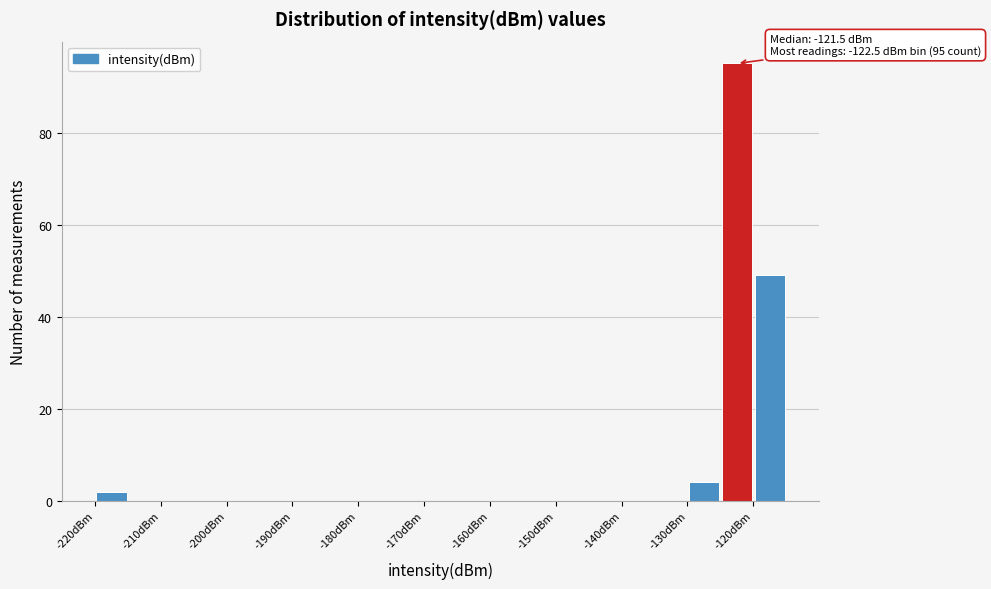

Over which range of the x-axis is the bar tallest?

-125 to -120